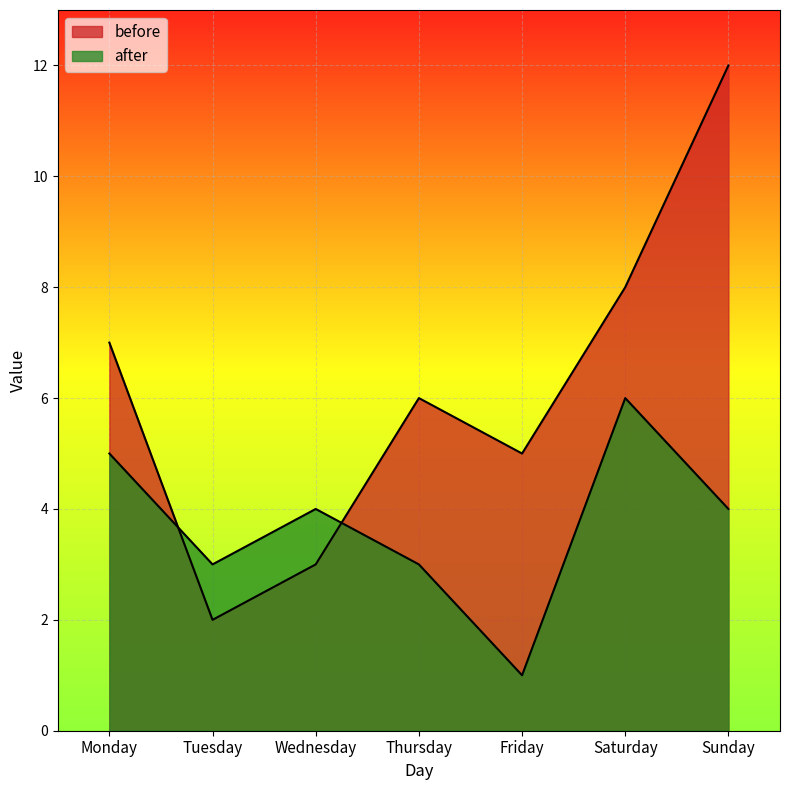

Which series has the largest total across all categories?

before